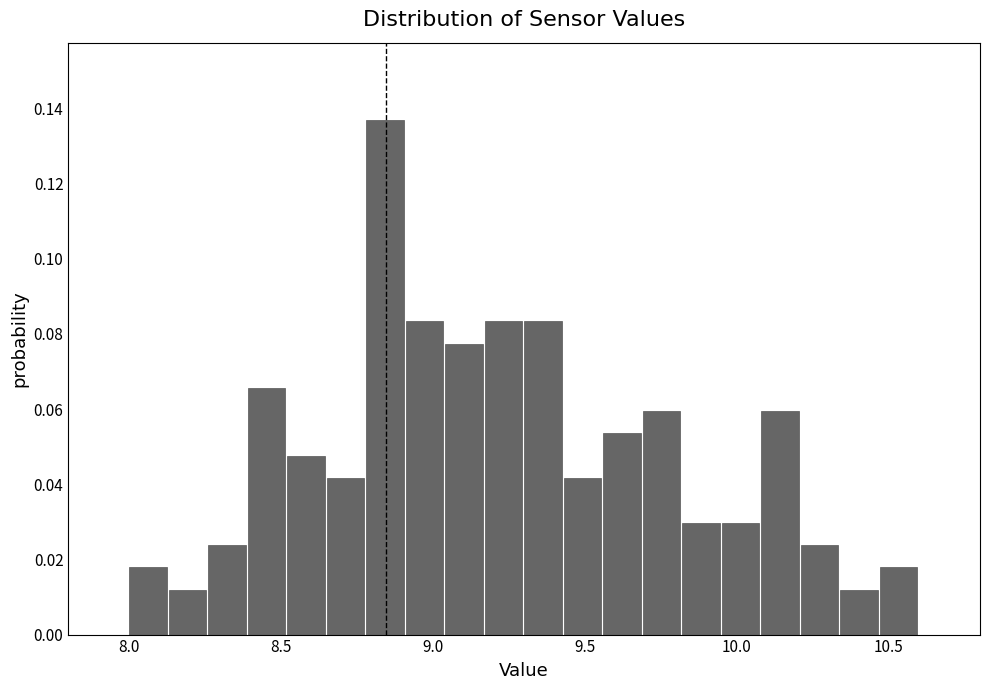

Read against the x-axis, roughly where is the centre of the tallest bar?

8.85